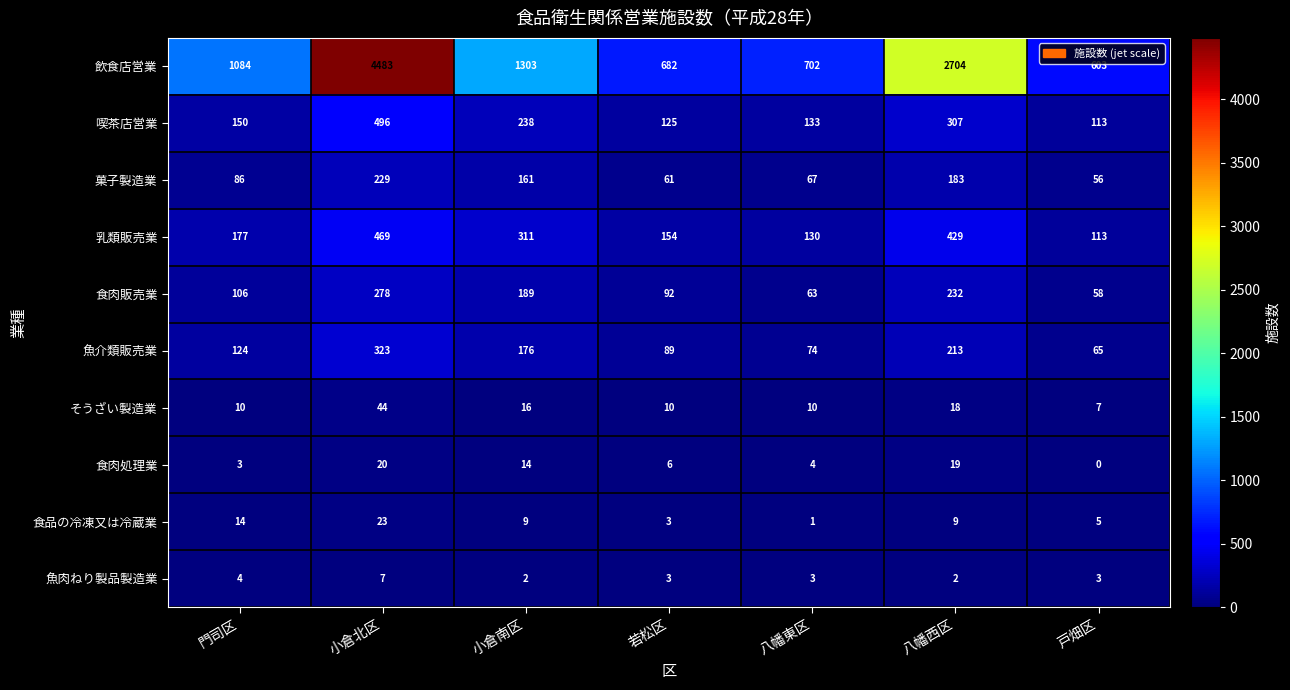

What is the difference between the maximum and minimum values in the 魚肉ねり製品製造業 series?

5